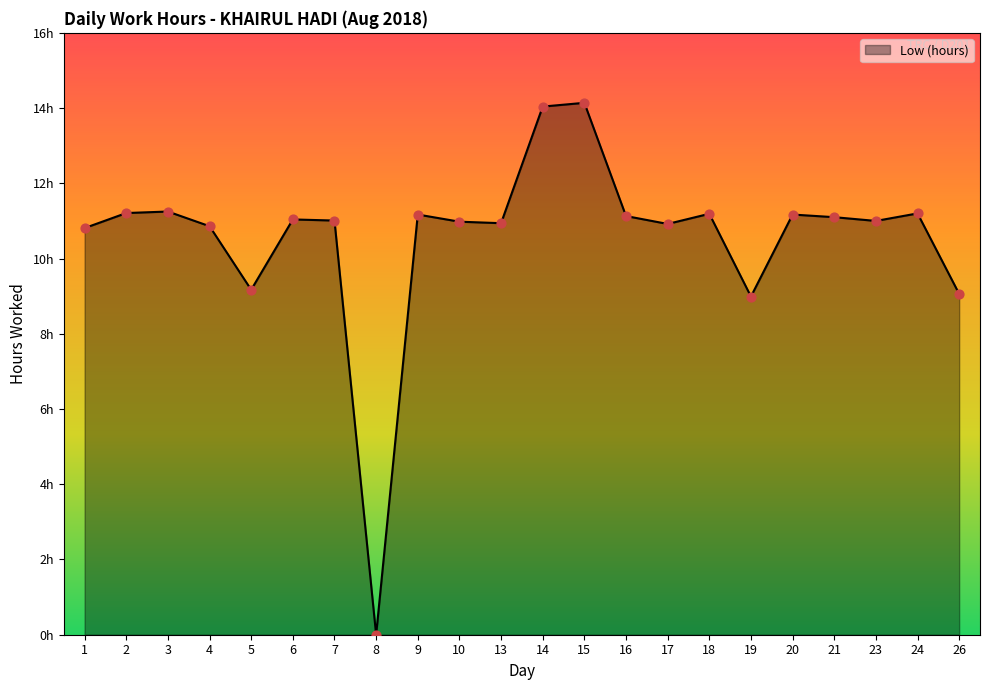

Between 24 and 23, which is larger?

24